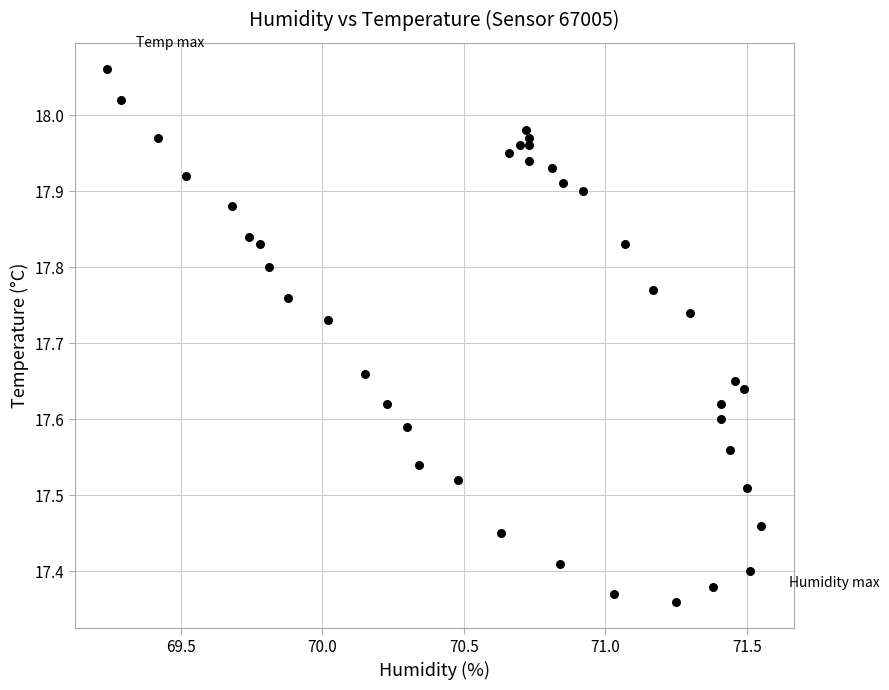

What is the range of Y values (max minus min)?

0.7